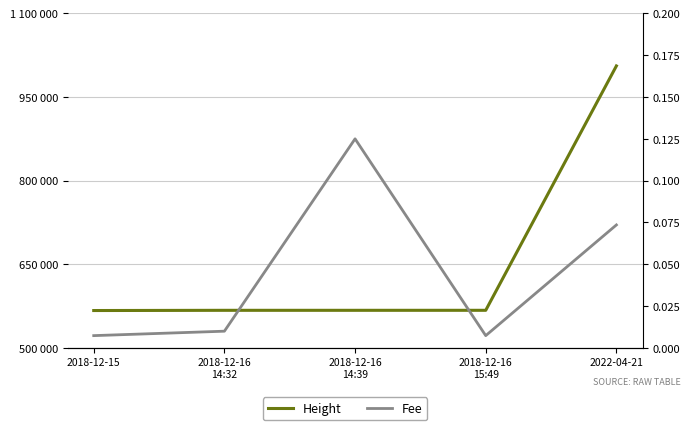

Reading right to left, what are all the values shown in this chart?

Height: 2022-04-21=1005560.0	2018-12-16
15:49=567451.0	2018-12-16
14:39=567432.0	2018-12-16
14:32=567431.0	2018-12-15=567047.0
Fee: 2022-04-21=0.1	2018-12-16
15:49=0.0	2018-12-16
14:39=0.1	2018-12-16
14:32=0.0	2018-12-15=0.0